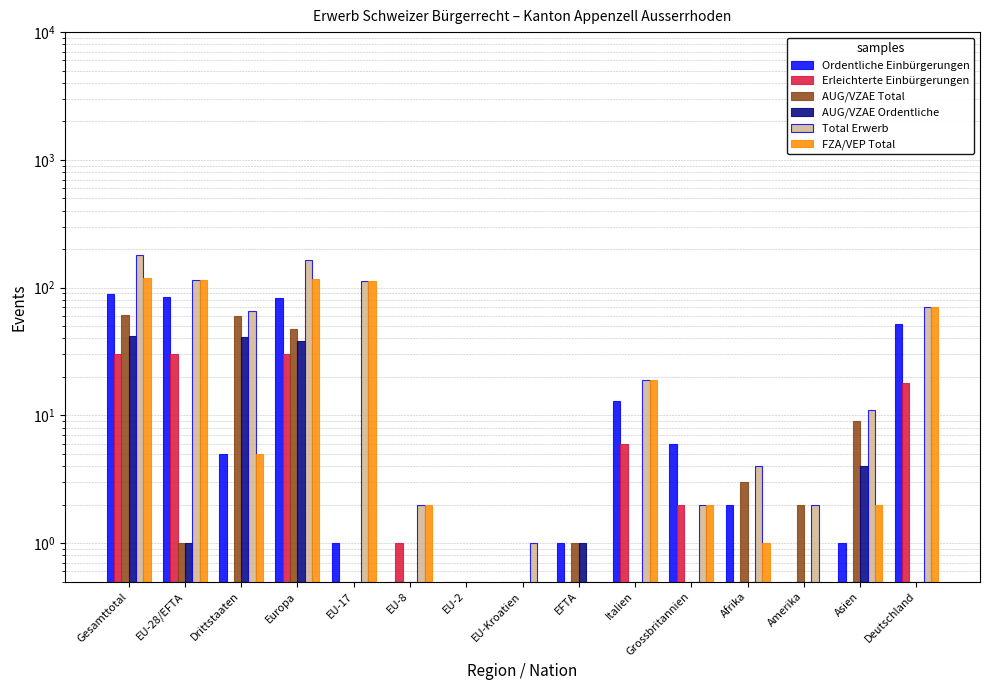

Which label corresponds to the largest value in the chart?

Gesamttotal